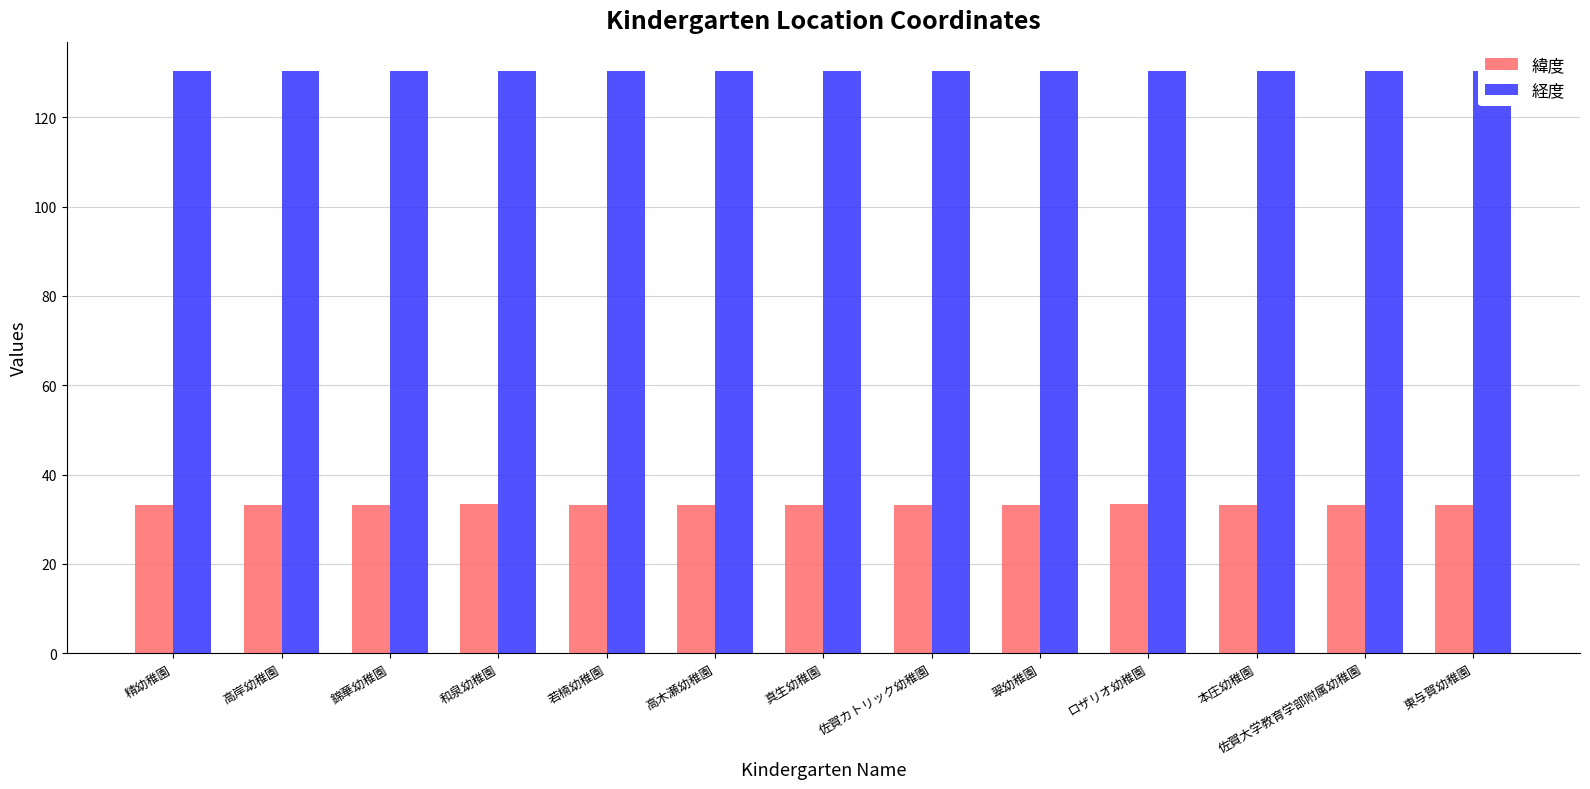

Rank the series by their average value, from lowest to highest.

緯度, 経度